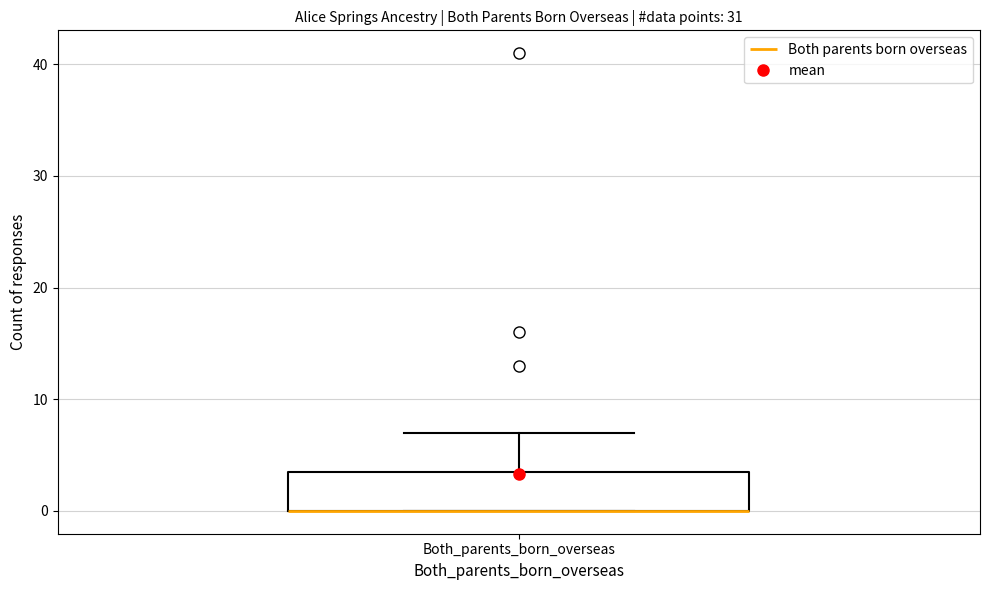

Read this box plot against the y-axis: the position of the median line, the range covered by the box, and the ends of both whiskers. The values are not printed on the chart, so give them approximately, as read against the axis.

median 0 (drawn on the box's lower edge), box 0 to 4, whiskers 0 to 7